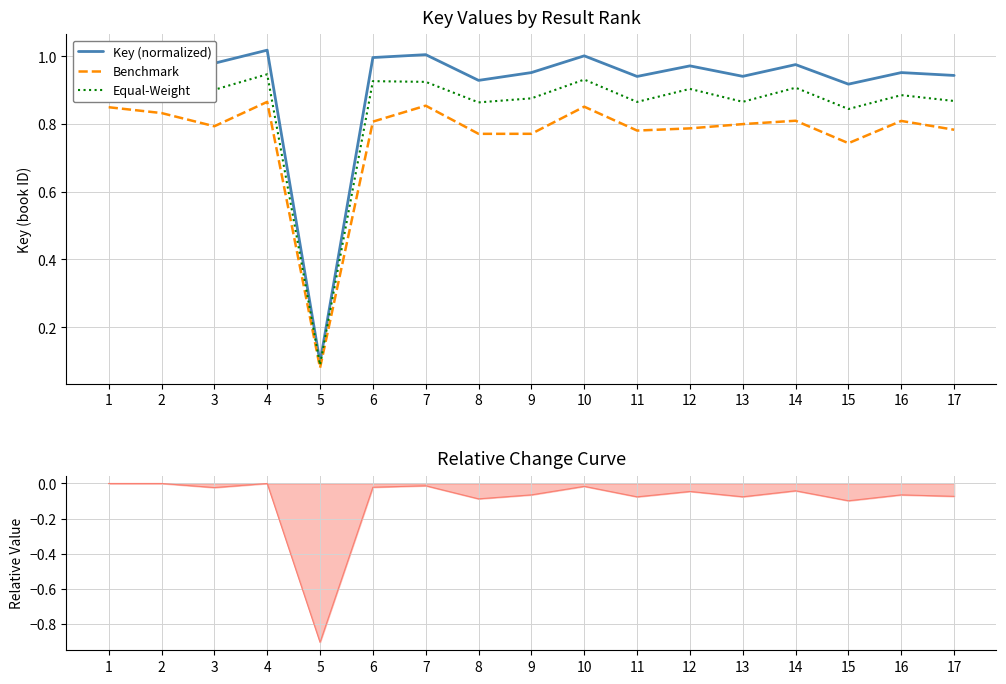

What are all the series names shown in the legend?

Key (normalized), Benchmark, Equal-Weight